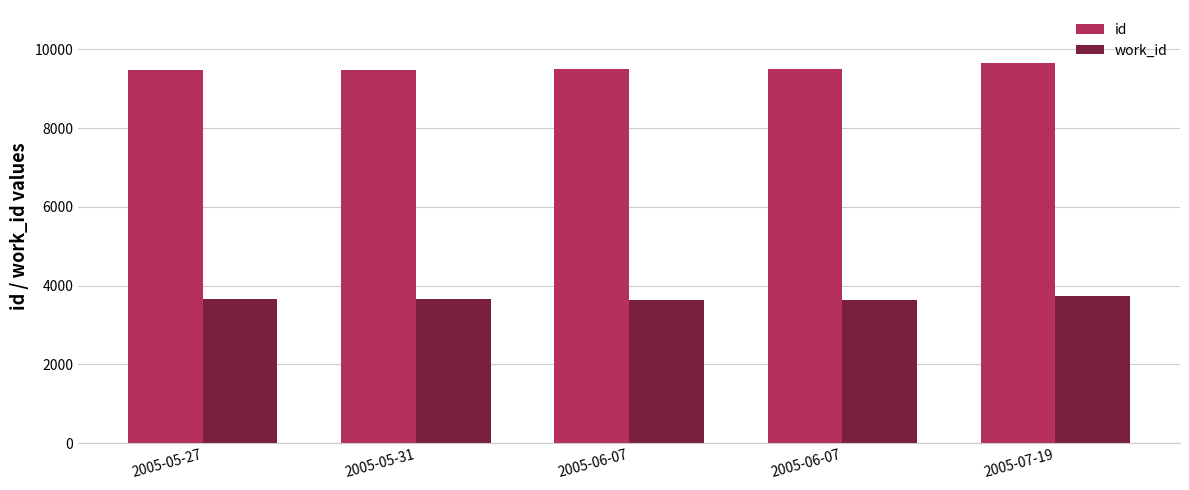

What are all the series names shown in the legend?

id, work_id